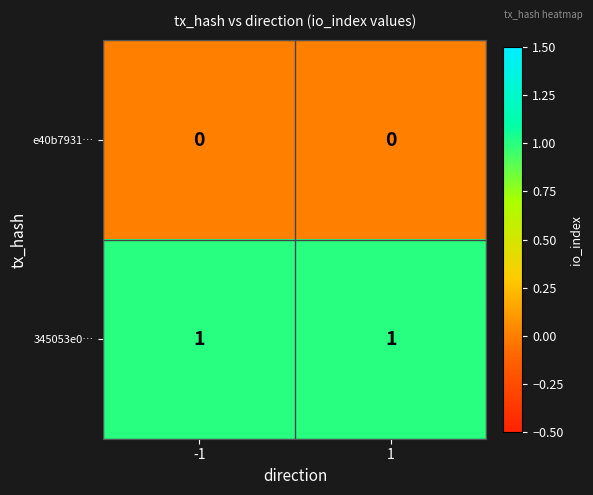

What is the total value across all series at -1?

1